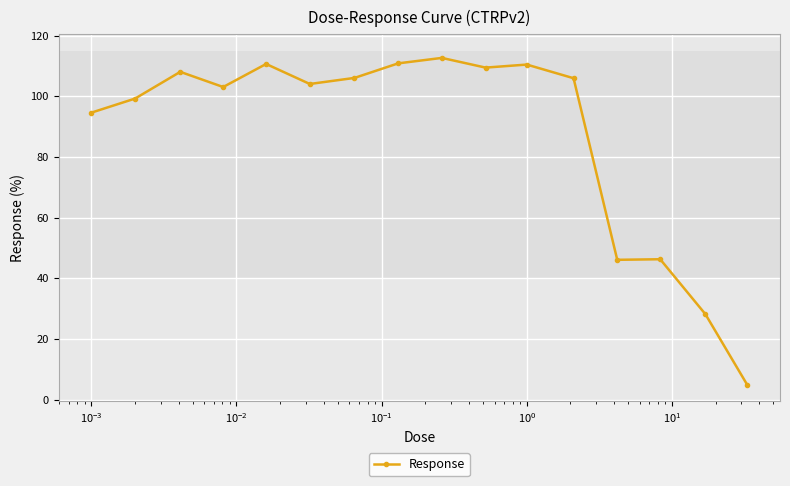

What is the value of the 10th point from the left?

109.5